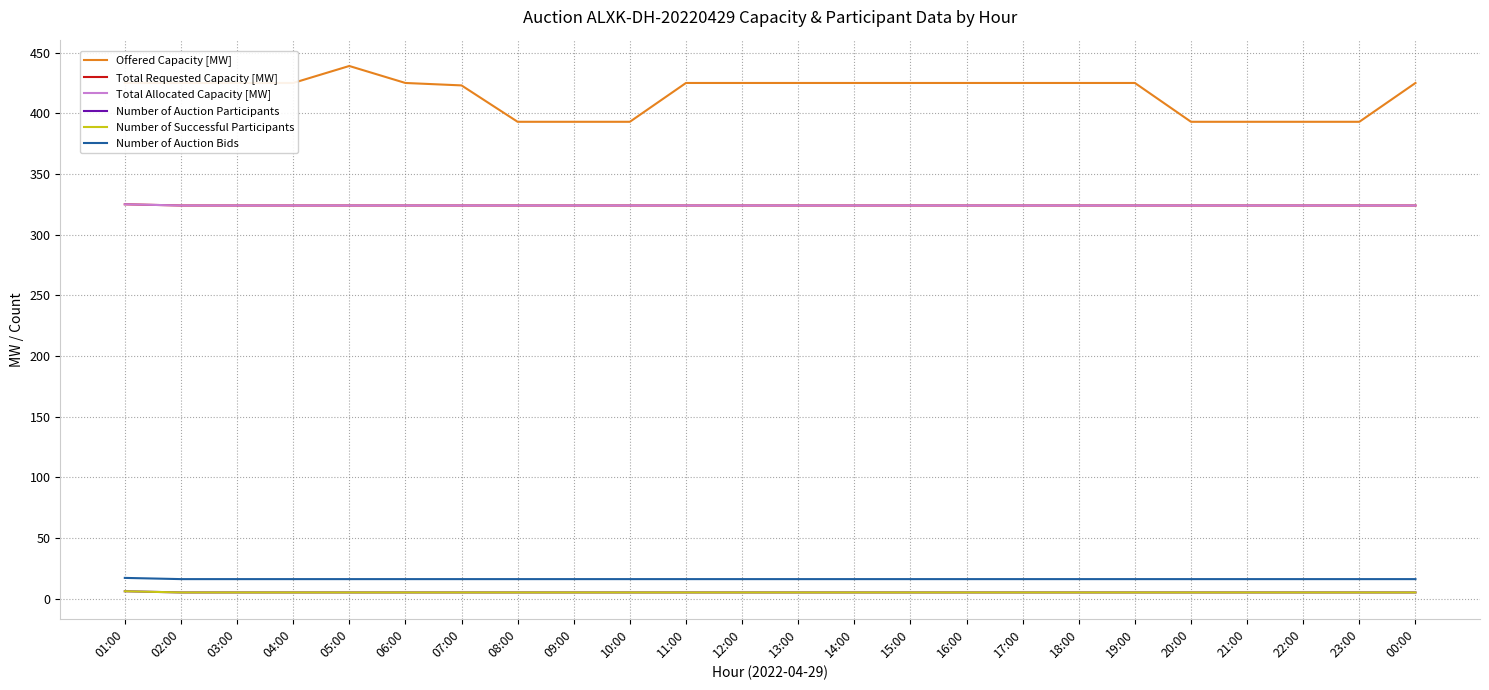

What is the spread (max minus min) of values at 05:00?

434